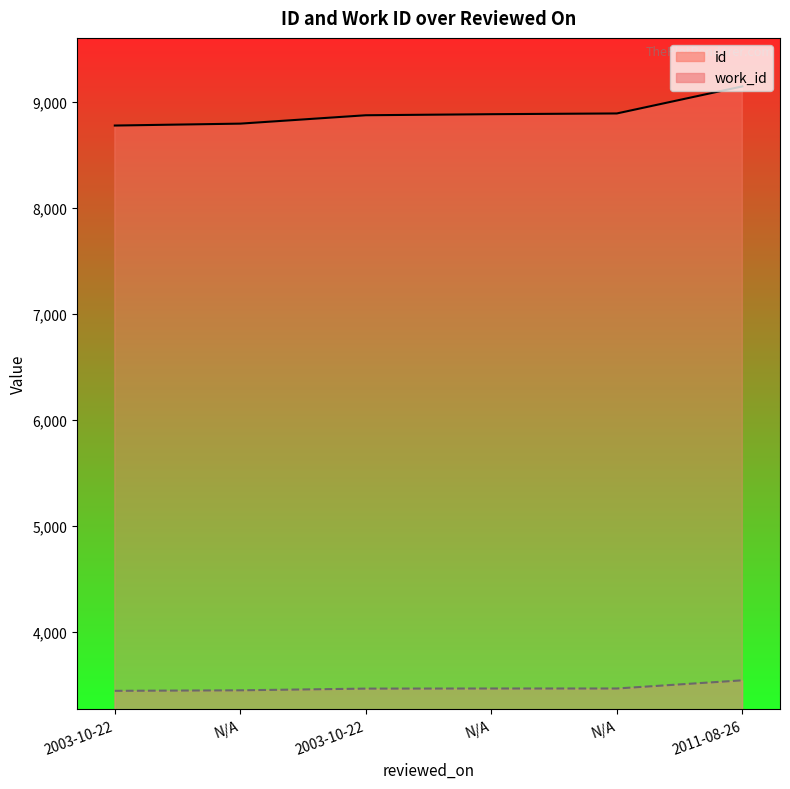

What is the average value of the work_id series?

3475